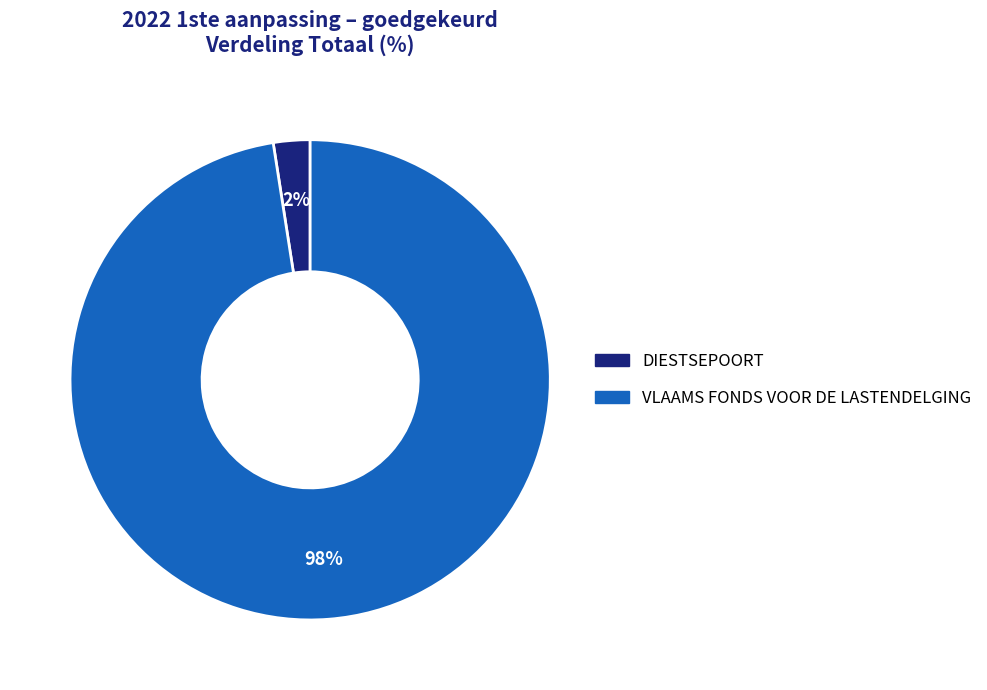

Is VLAAMS FONDS VOOR DE LASTENDELGING the majority of the pie?

Yes